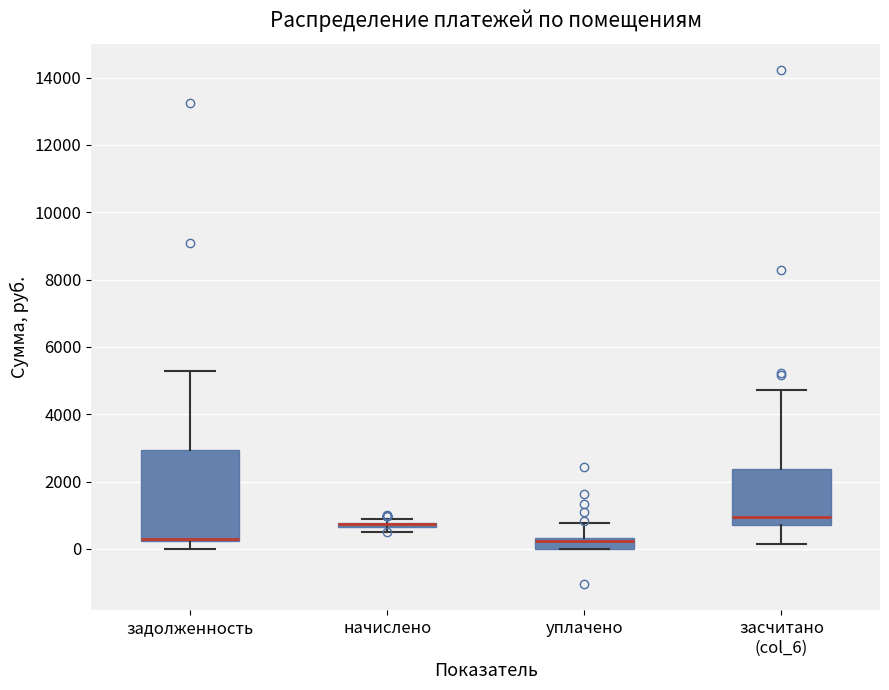

Where is the upper edge of the box for уплачено on the y-axis? The values are not printed on the chart, so give them approximately, as read against the axis.

400